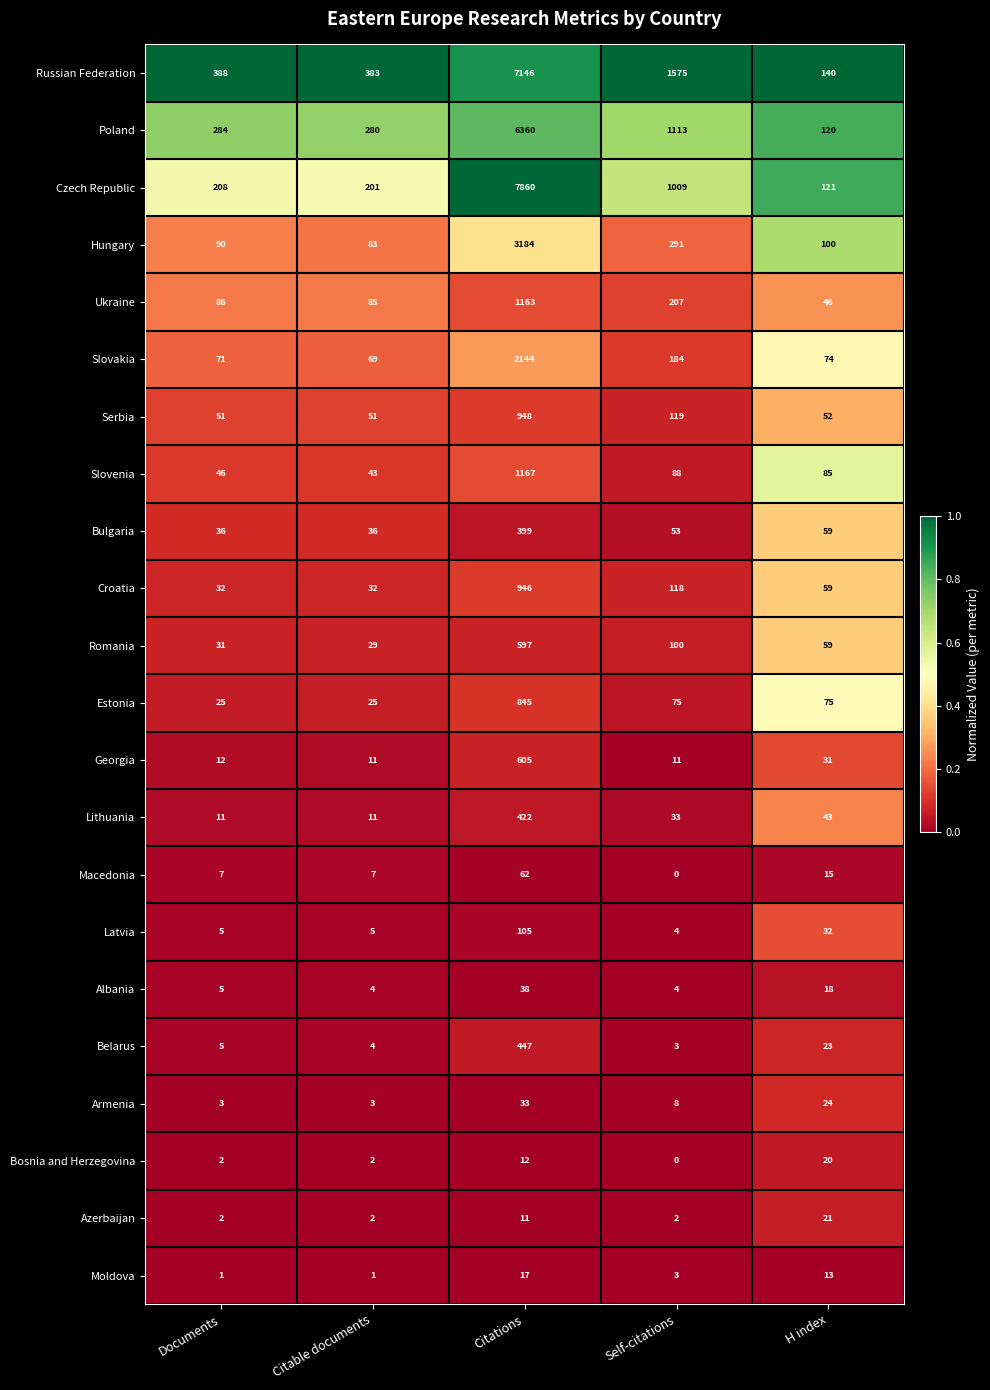

What is the greatest value displayed?

7860